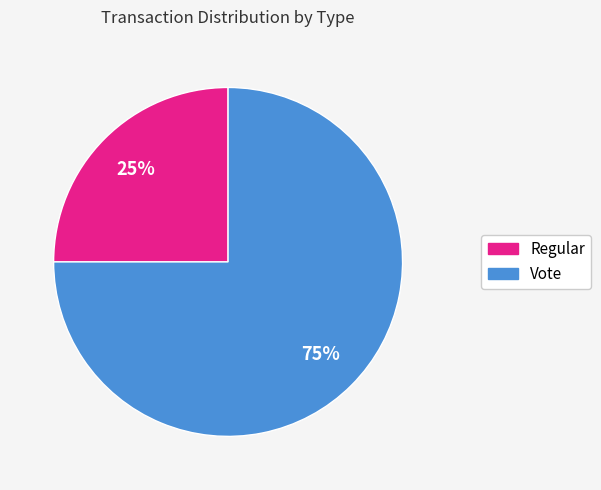

Which has a higher value, Vote or Regular?

Vote